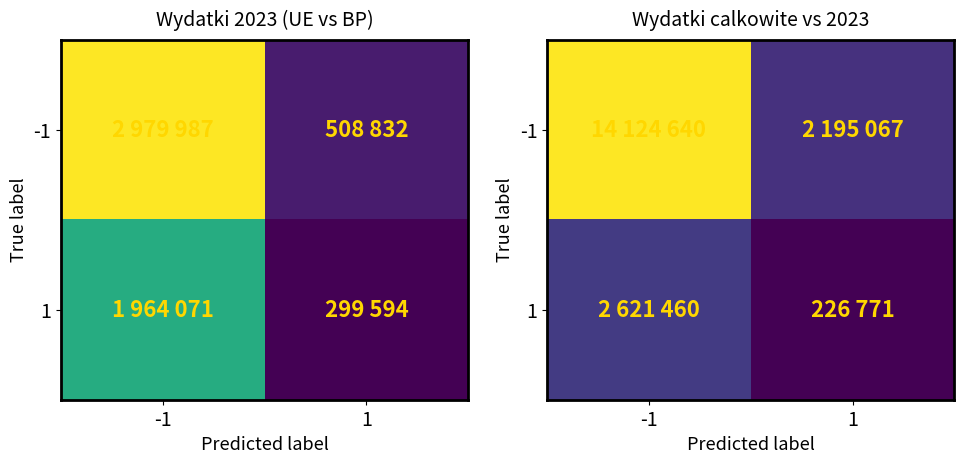

How many values in the 1 series are below 2621460?

1